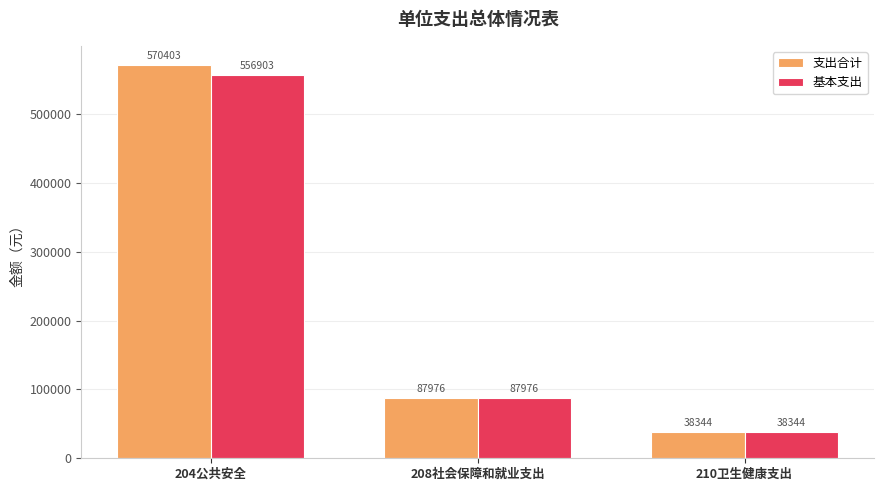

Which category has the highest value in the 基本支出 series?

204公共安全